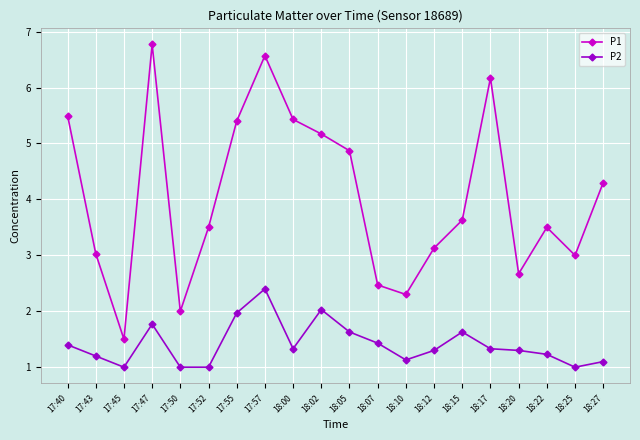

List the series in order of their overall mean, lowest first.

P2, P1